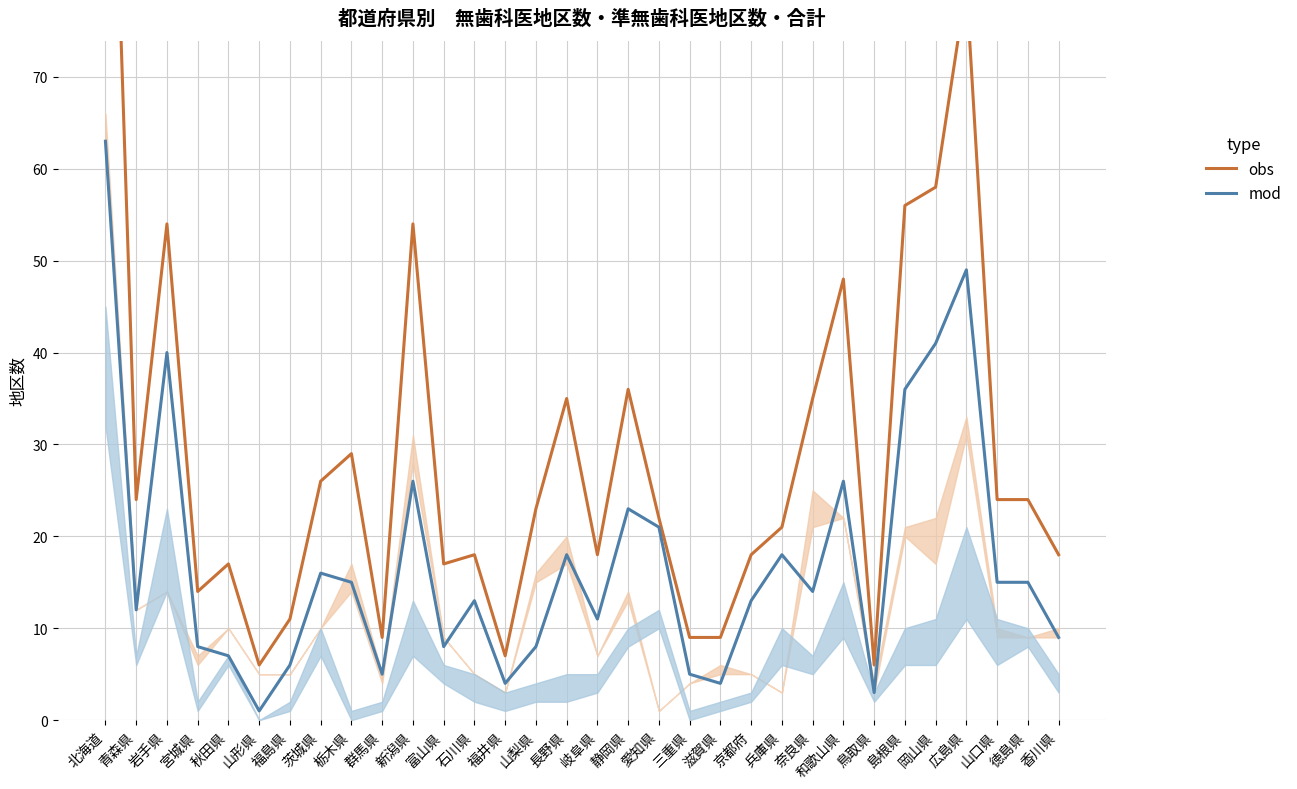

What is the label of the 15th point from the right?

静岡県